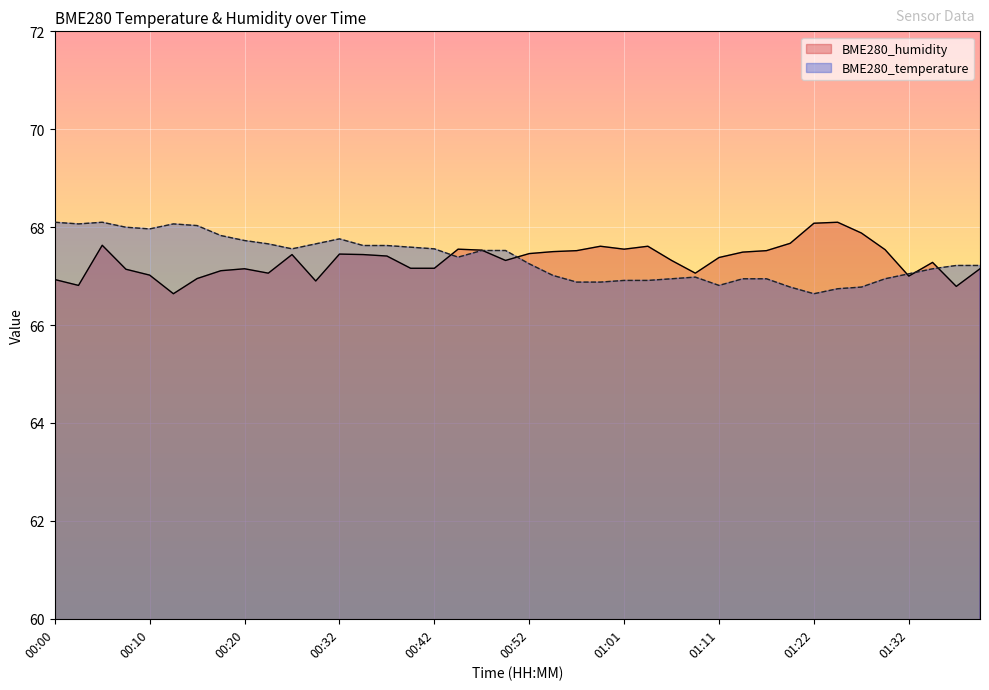

What is the difference between the highest and lowest values at 01:14?

0.5